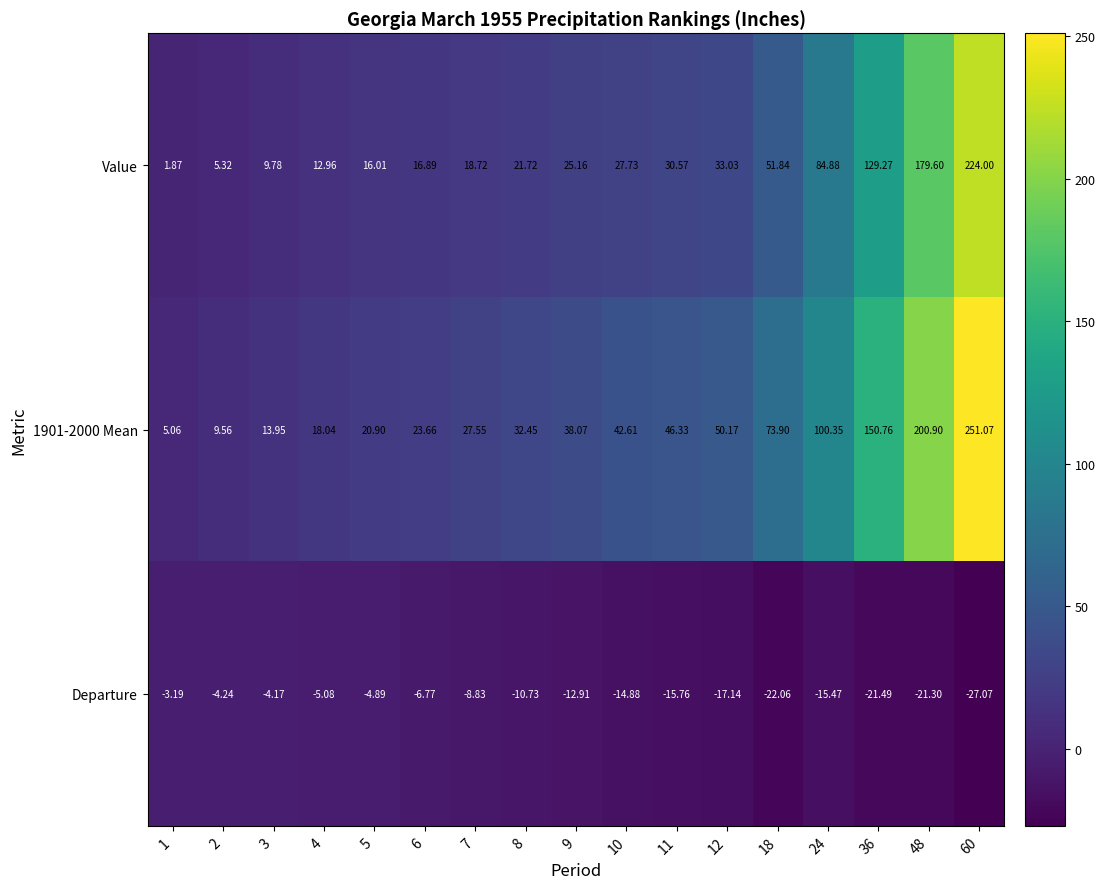

What is the minimum value shown in the chart?

-27.1